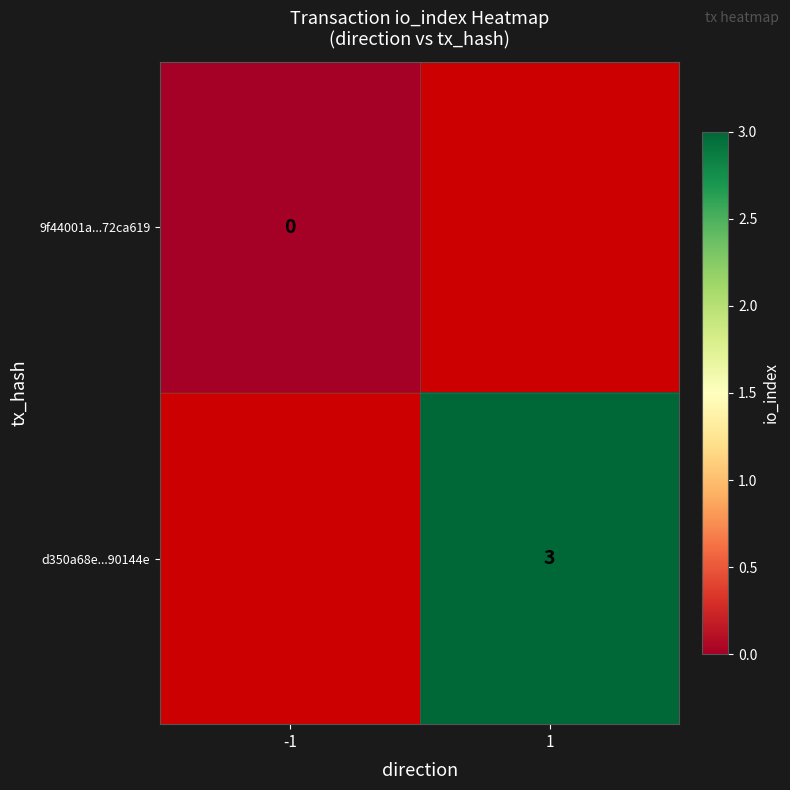

Is it true that d350a68e...90144e equals 1.0 at 1?

False